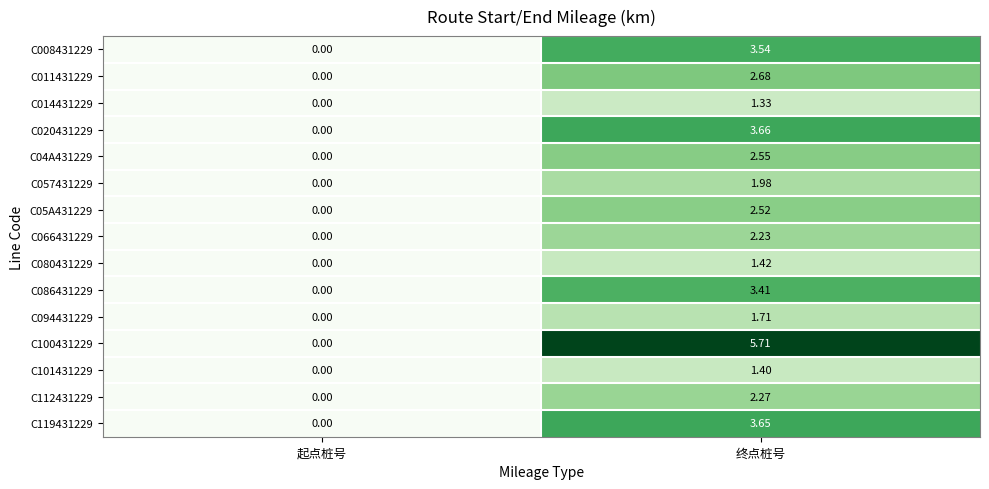

List the labels in order of C014431229 value, largest first.

终点桩号, 起点桩号